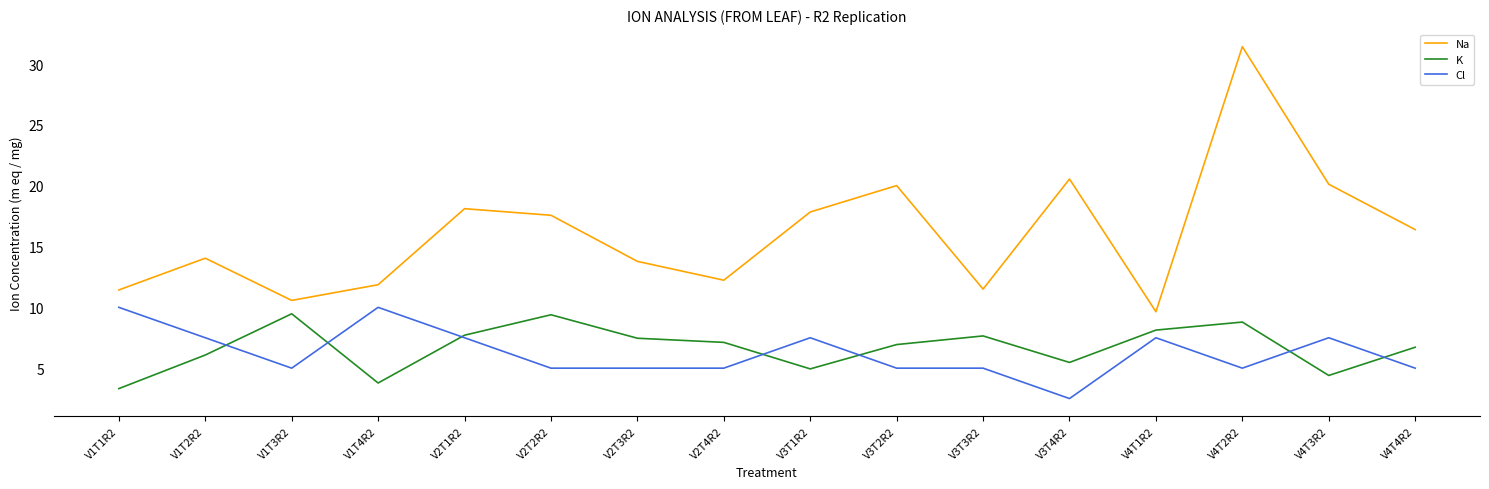

What position from the right is V3T2R2?

7